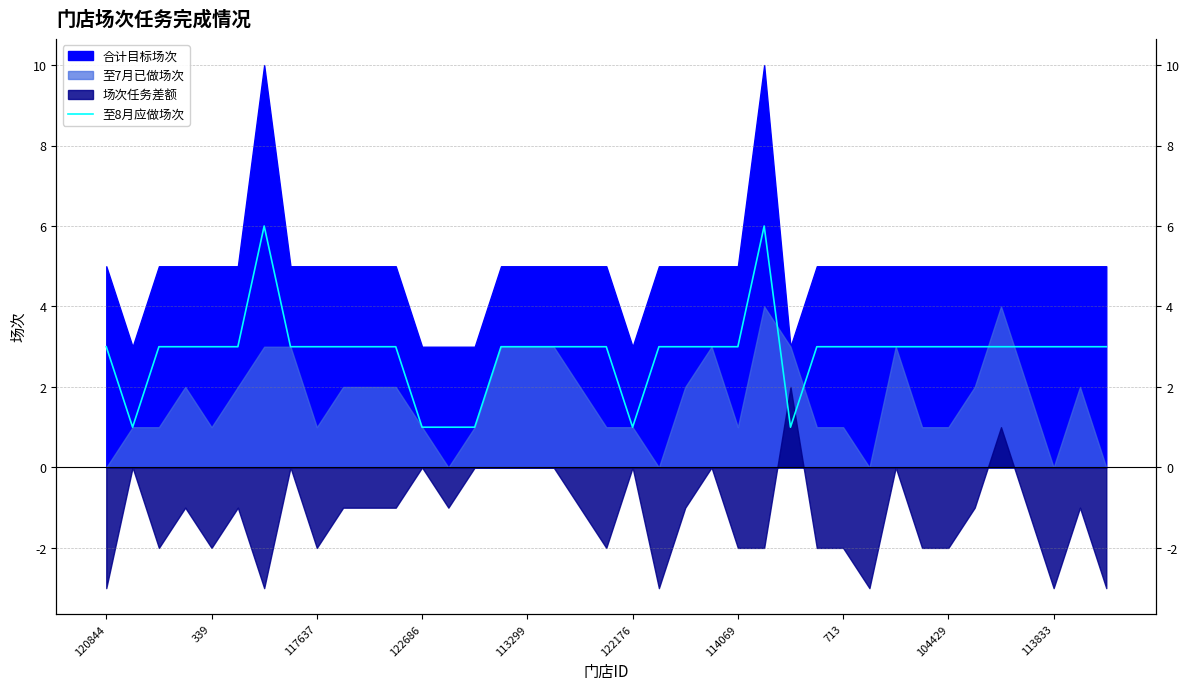

What is the sum of the values at 10 and 113833?

6